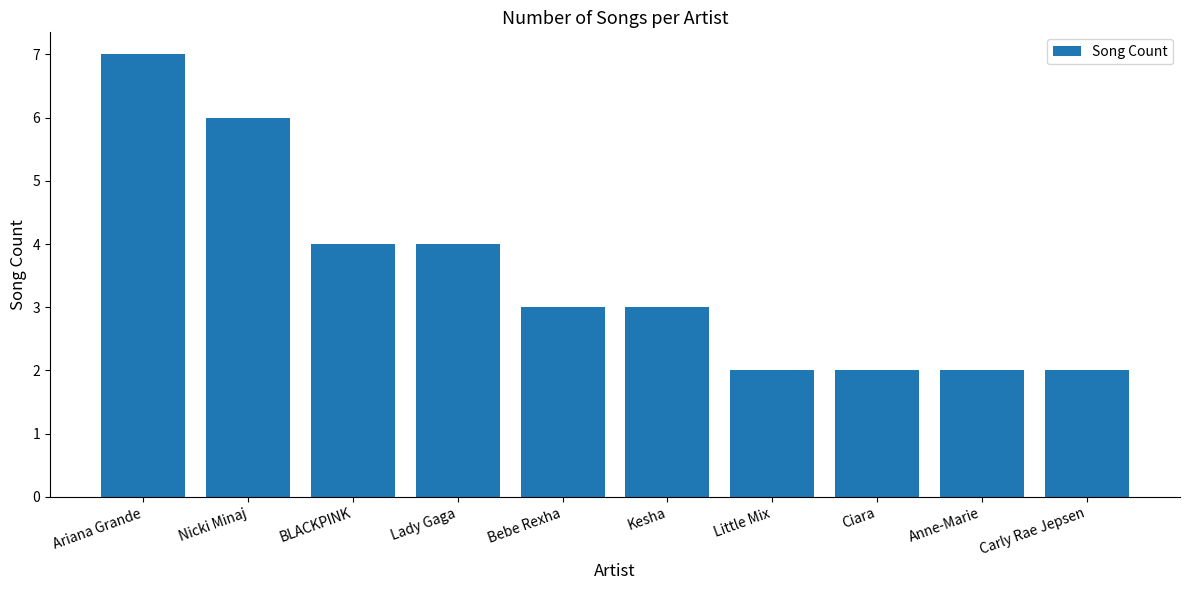

How many categories are shown in the chart?

10